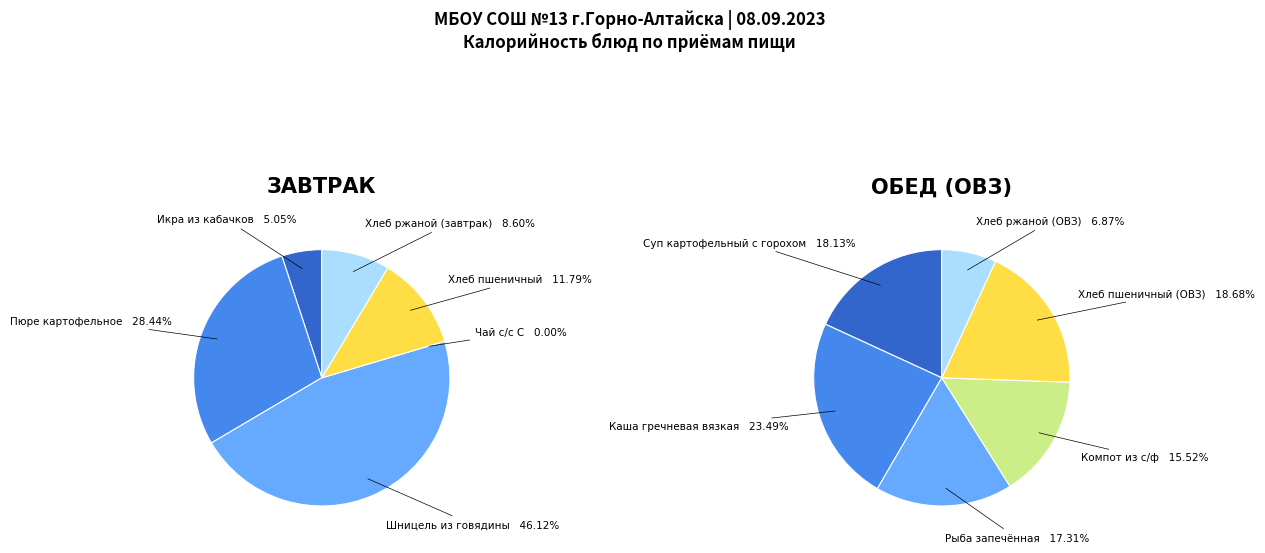

Which has a higher value, Хлеб пшеничный or Хлеб ржаной (ОВЗ)?

Хлеб пшеничный